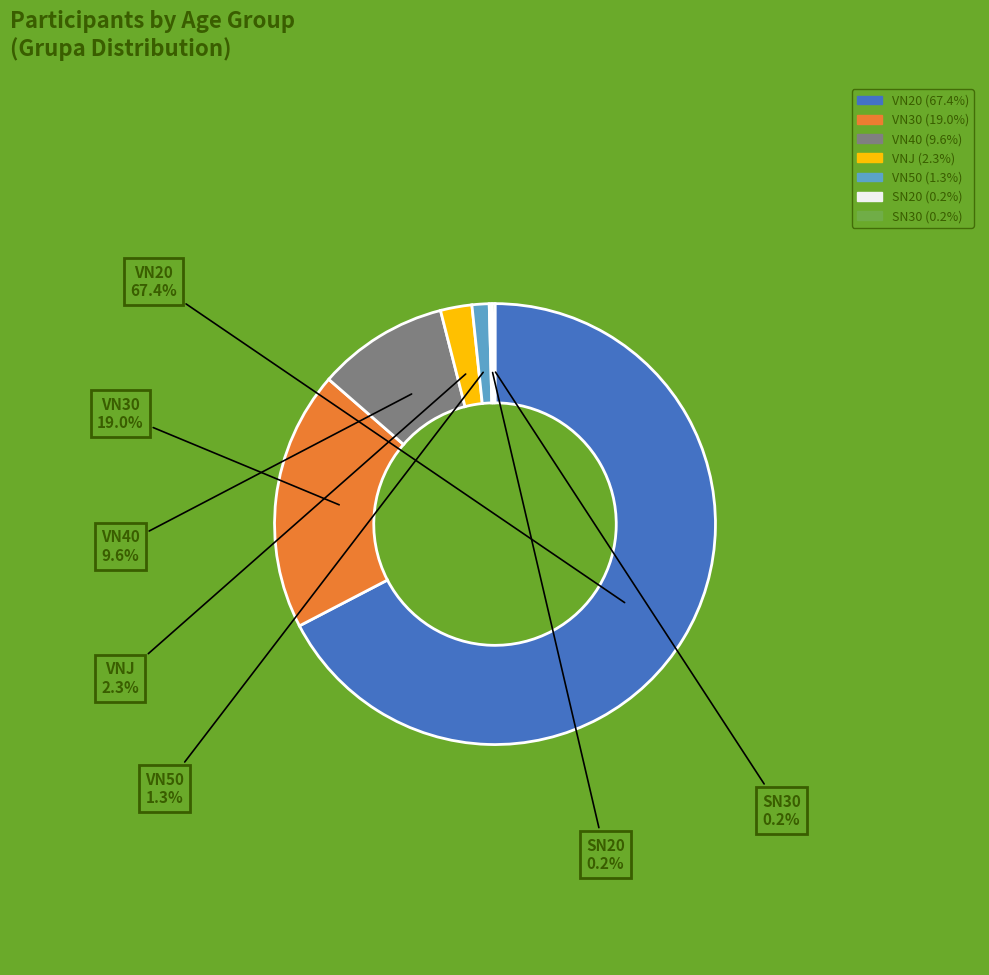

Which slice represents more than half of the pie?

VN20